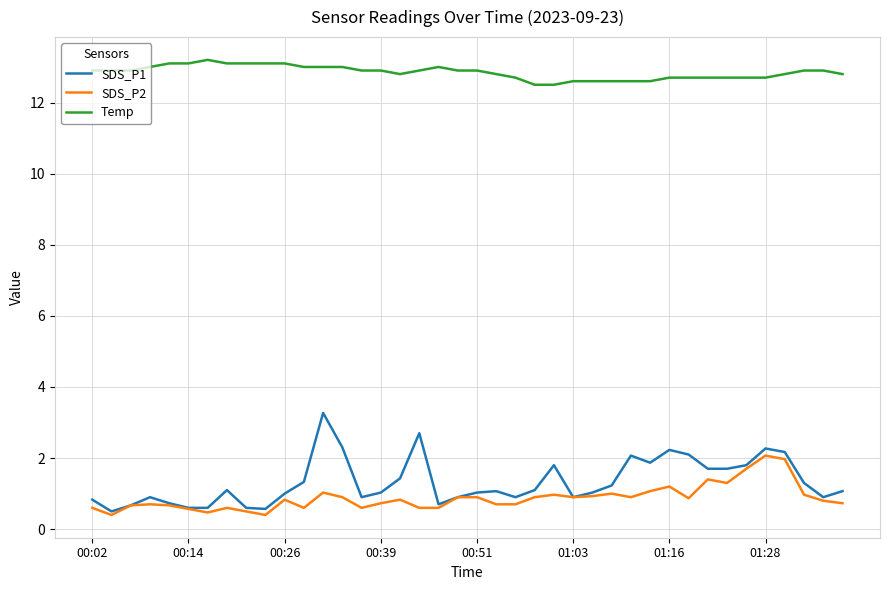

True or false: Temp and SDS_P2 intersect in this chart.

False